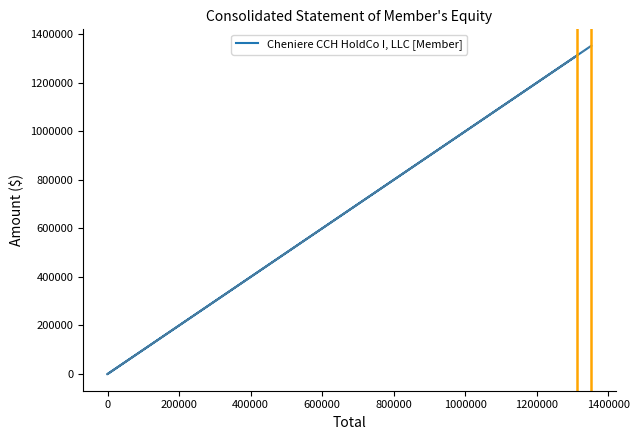

Reading right to left, transcribe all the data shown in this chart.

1353081	-1757	41029	1313809